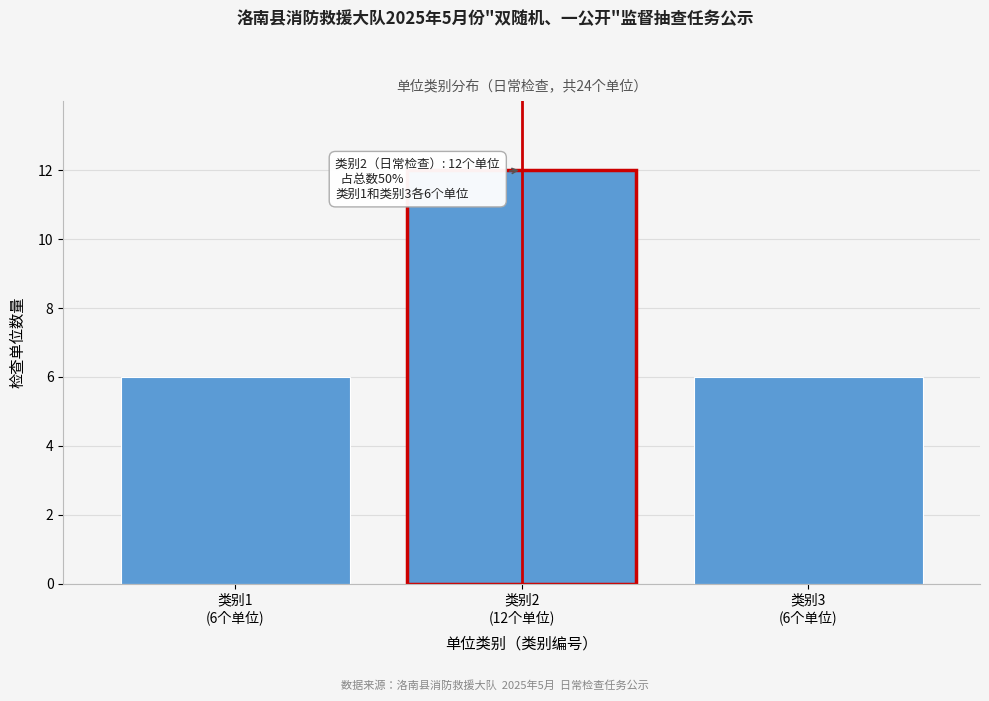

Reading left to right, what are all the values shown in this chart?

6	12	6